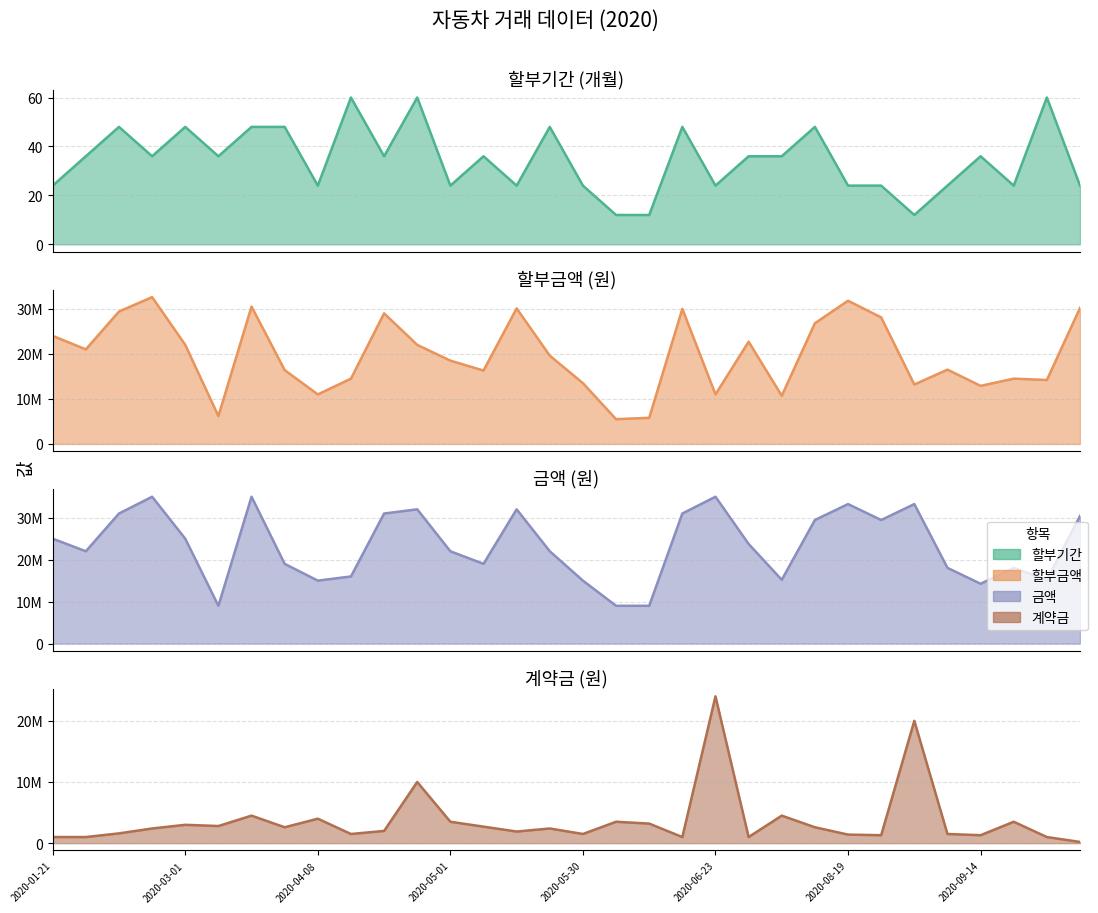

What is the average value of the 할부기간 series?

34